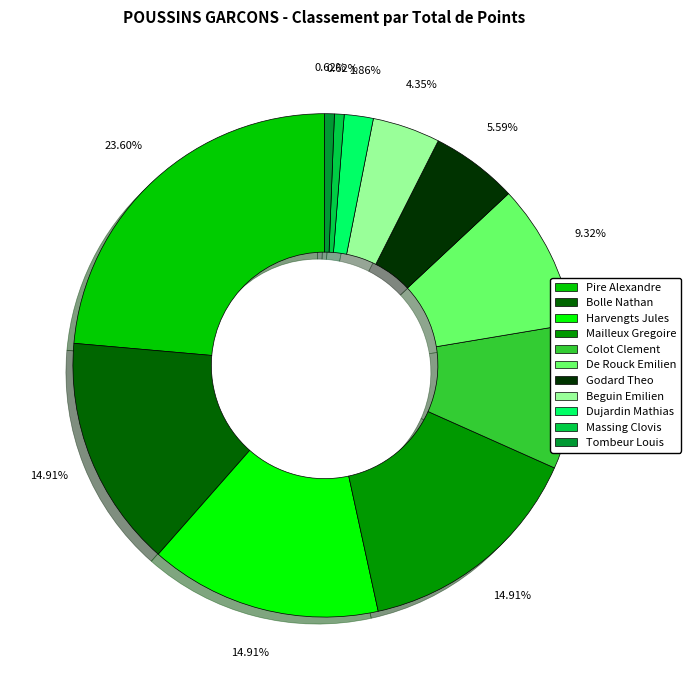

To the nearest percent, what is the difference between the largest and smallest slice percentages?

23%